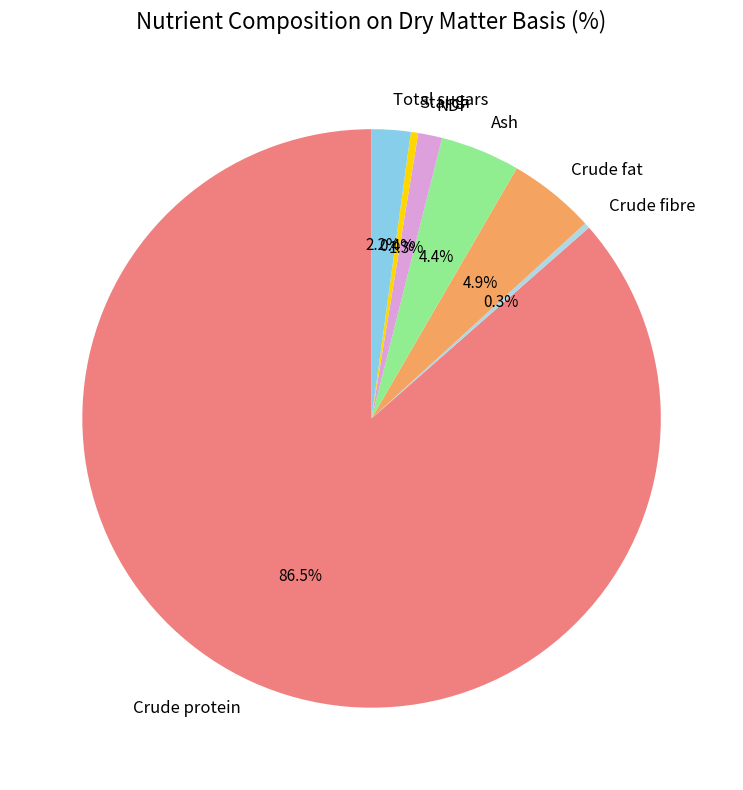

How much of the chart is everything except Crude fibre?

99.7%